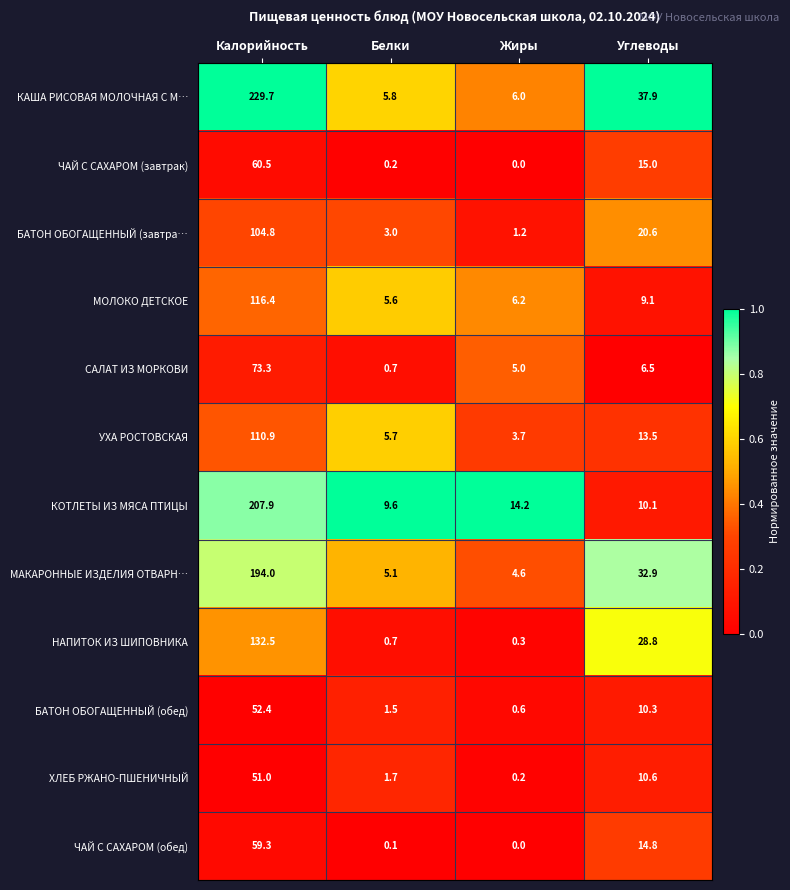

Between Жиры and Углеводы, which series saw the biggest shift?

КАША РИСОВАЯ МОЛОЧНАЯ С М…